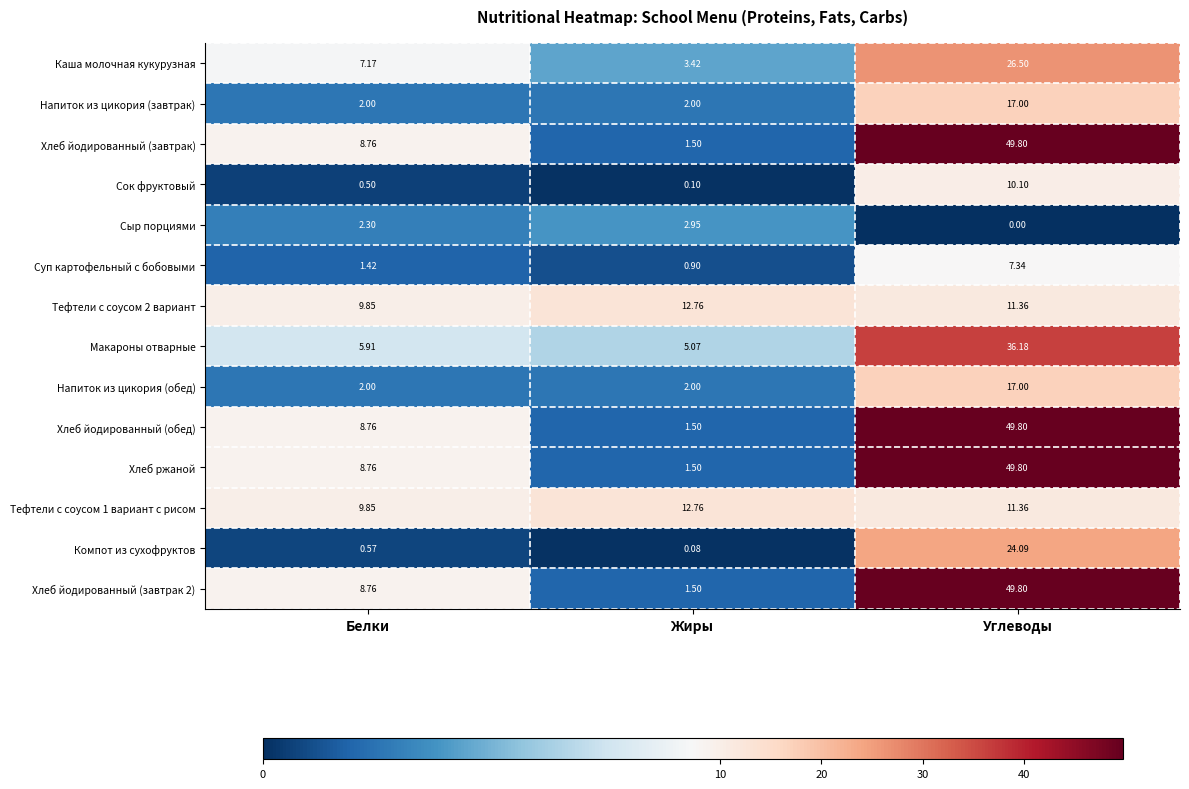

At which category does the chart reach its peak across all series?

Углеводы